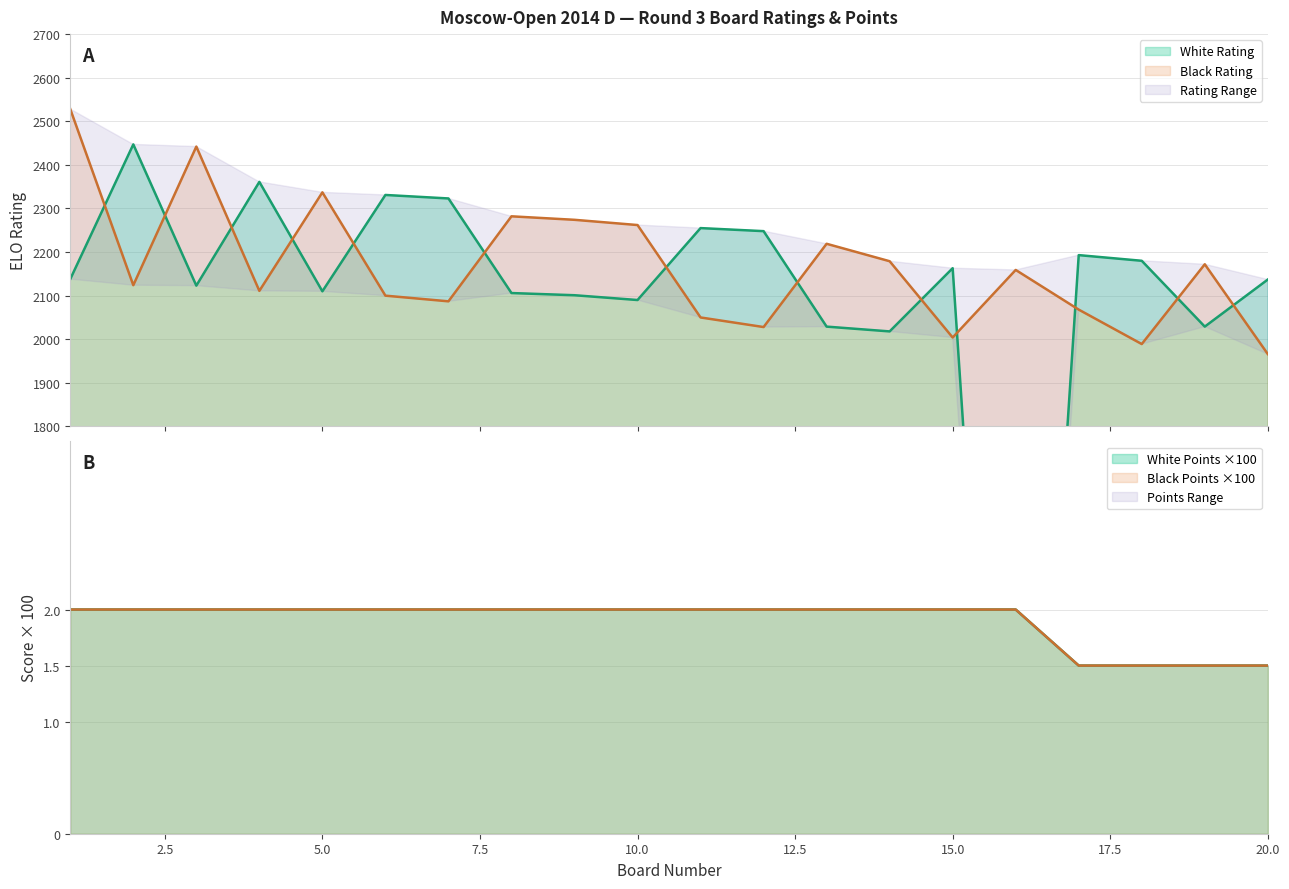

What is the difference between the maximum and second lowest values in the White Rating series?

429